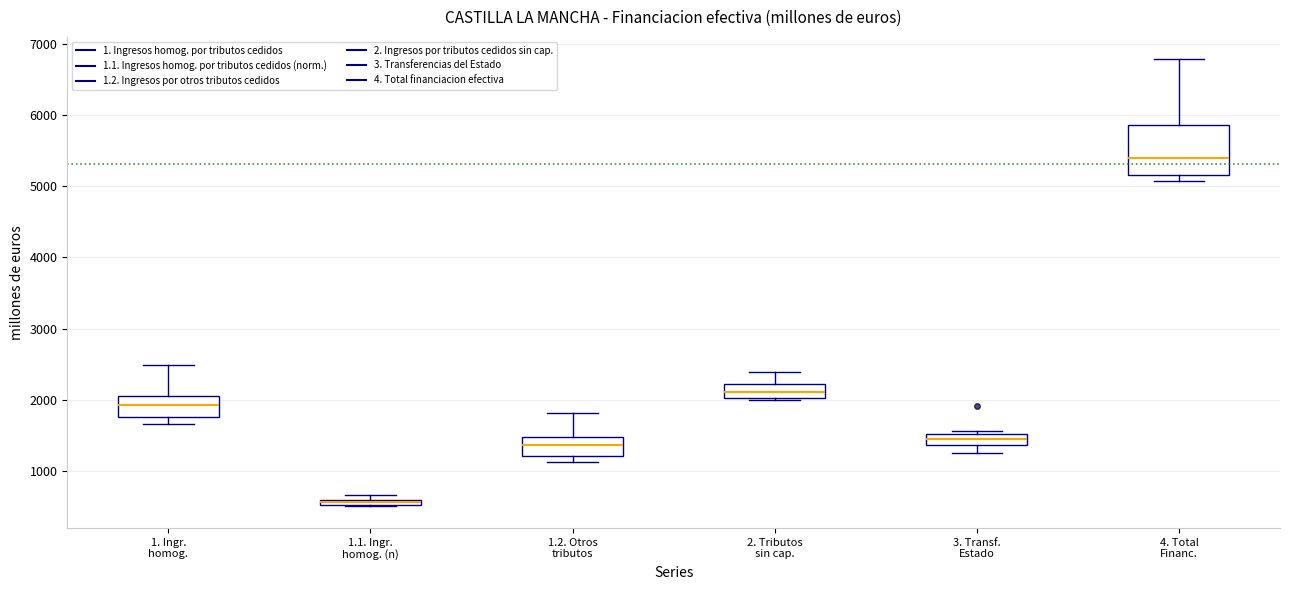

Where does the median line of the box for 4. Total Financ. sit on the y-axis? The values are not printed on the chart, so give them approximately, as read against the axis.

5400